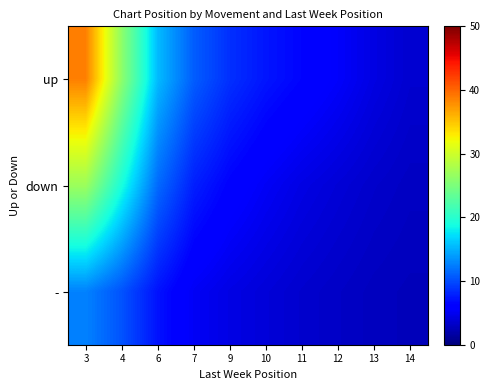

Which label corresponds to the largest value in the chart?

3